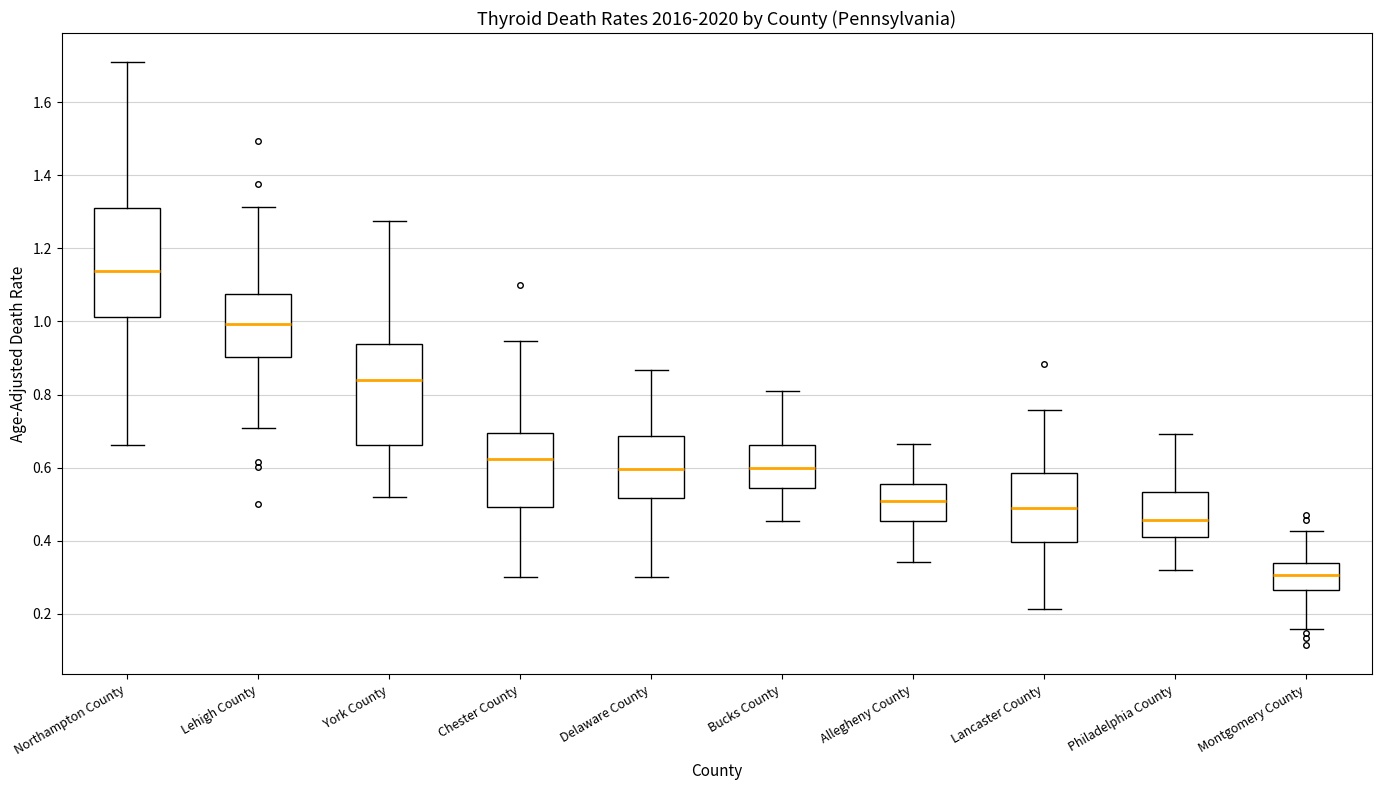

Which box's median line is the lowest?

Montgomery County